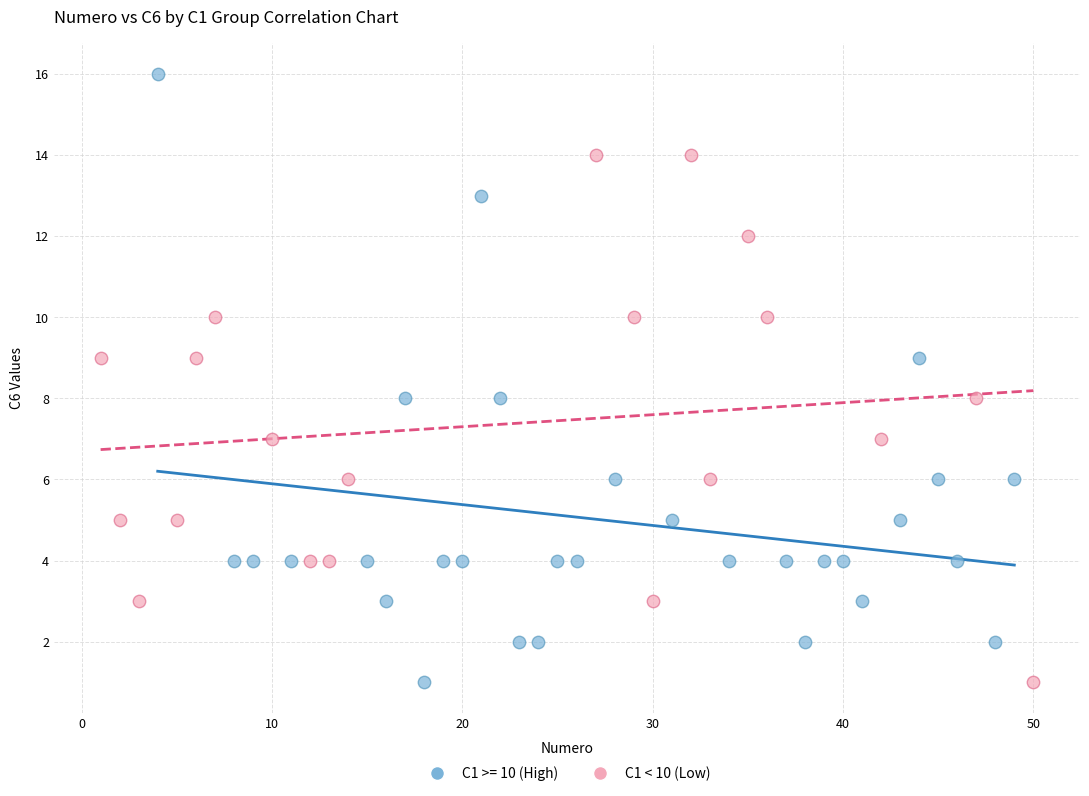

Which series contains the highest Y value?

C1 >= 10 (High)